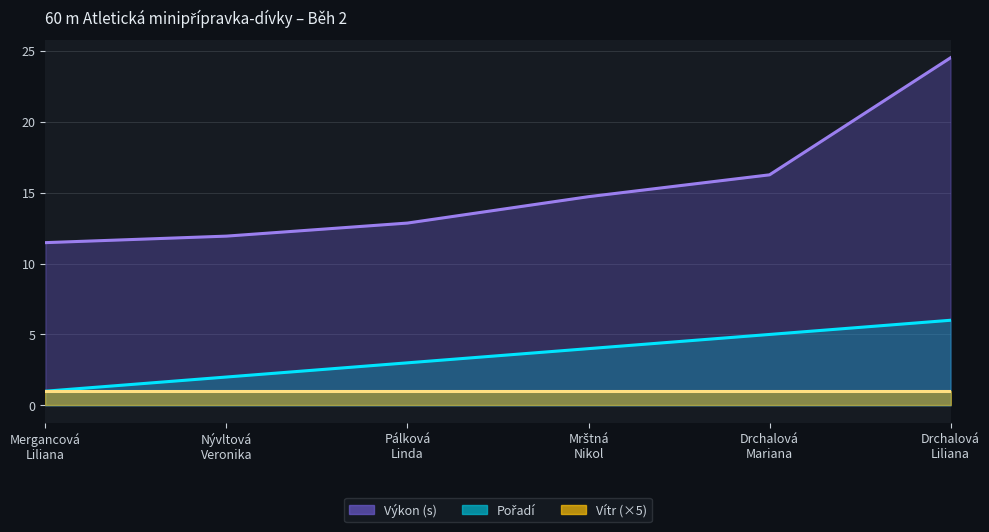

Does the chart have visible grid lines?

Yes